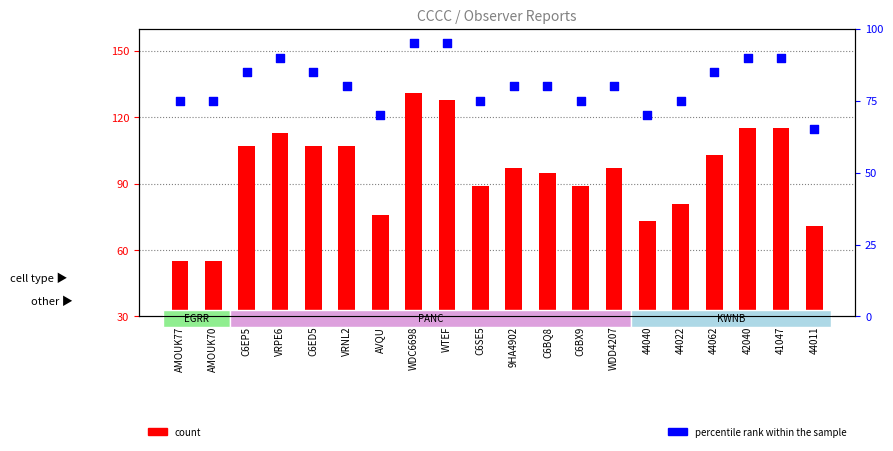

At which category is the sum across all series the highest?

WDC6698